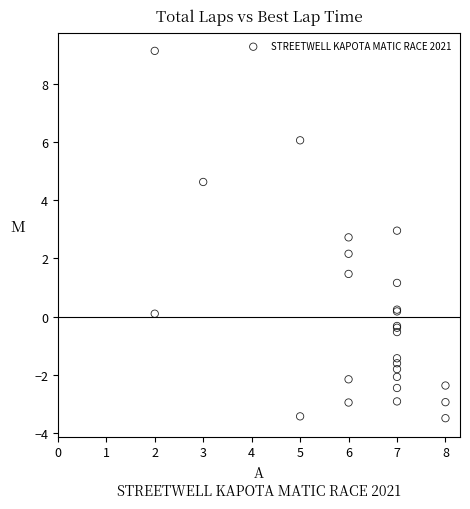

What Y value in the scatter plot is closest to 2?

2.2